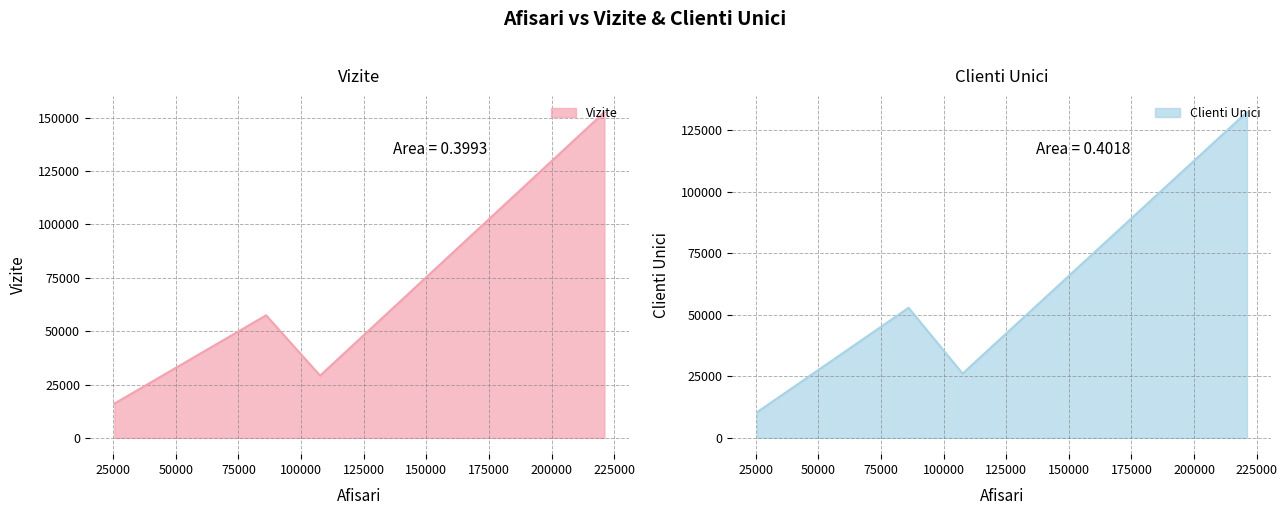

The value of Vizite at www.kissfm.ro is 8587. True or false?

False